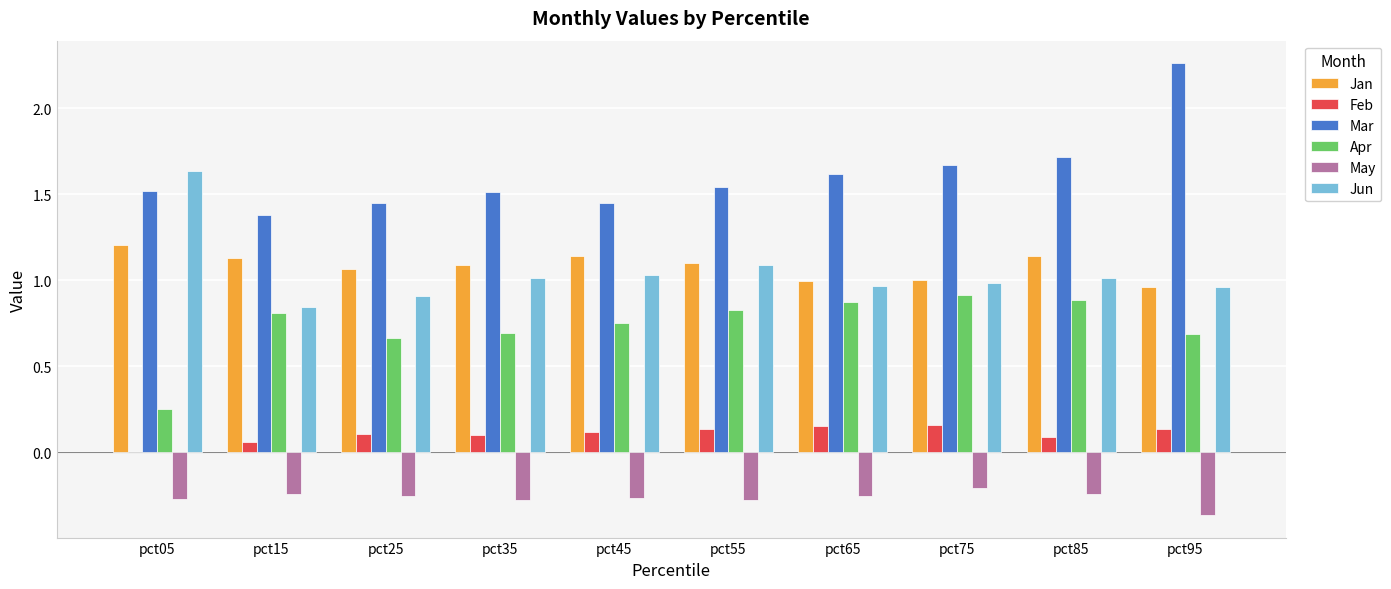

What is the sum of all Mar values?

16.1